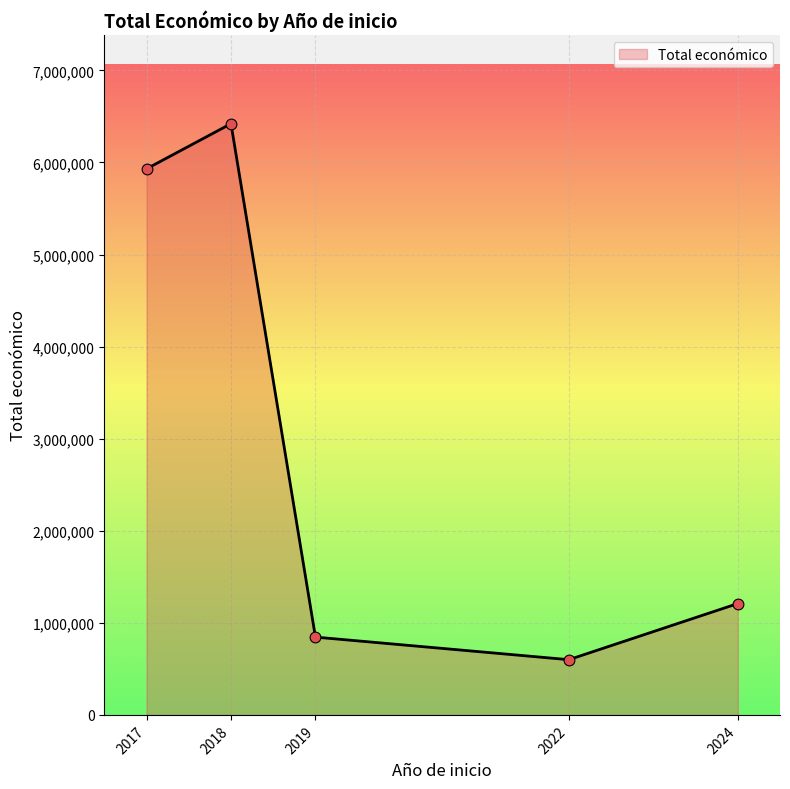

Between 2022 and 2017, which is larger?

2017